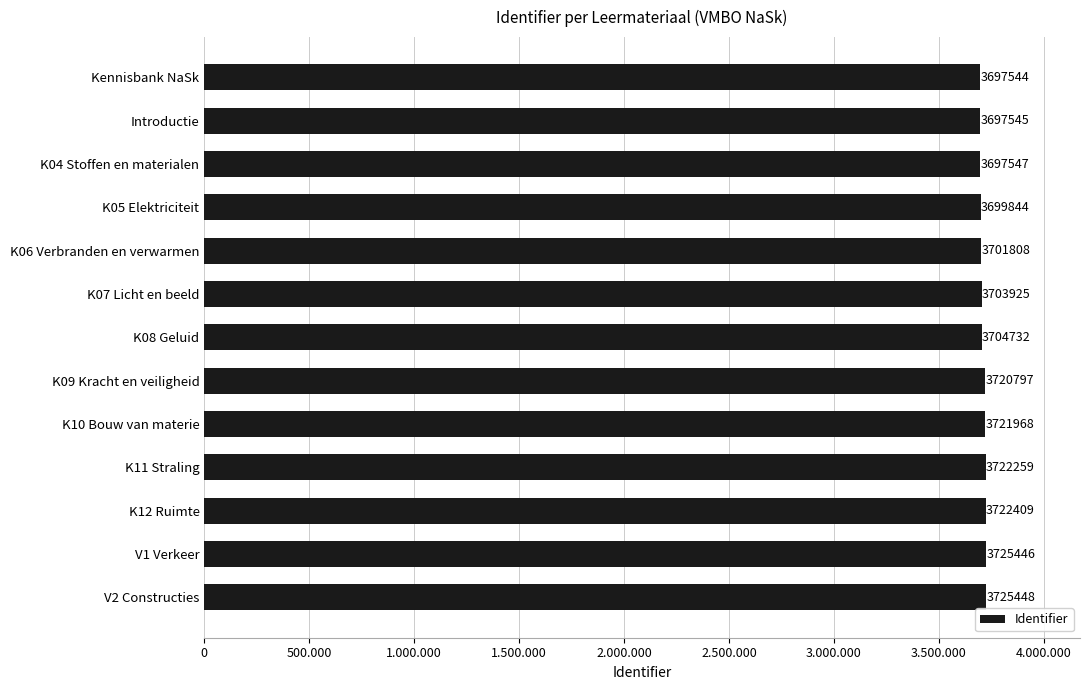

Are the bars grouped side by side (vs. stacked)?

No